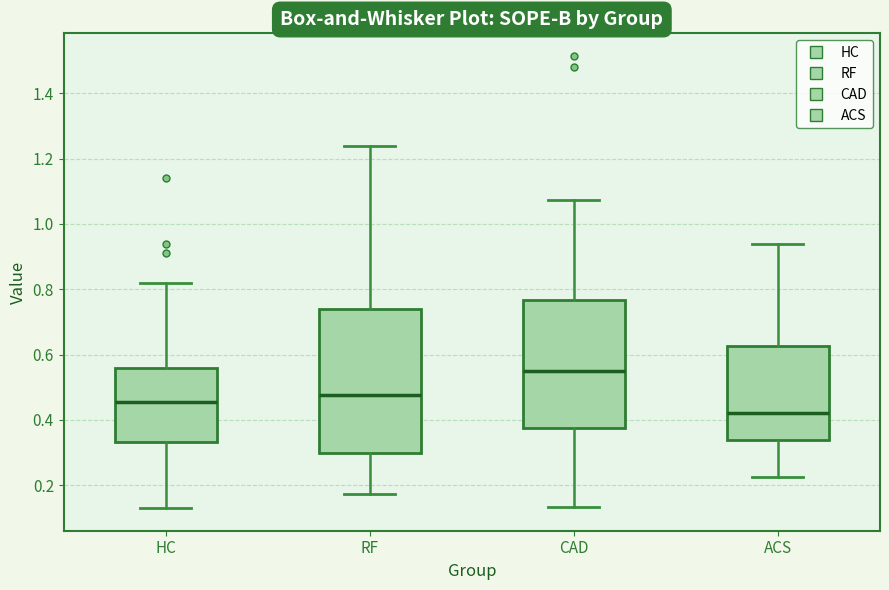

Which box is the tallest, from its lower edge to its upper edge?

RF